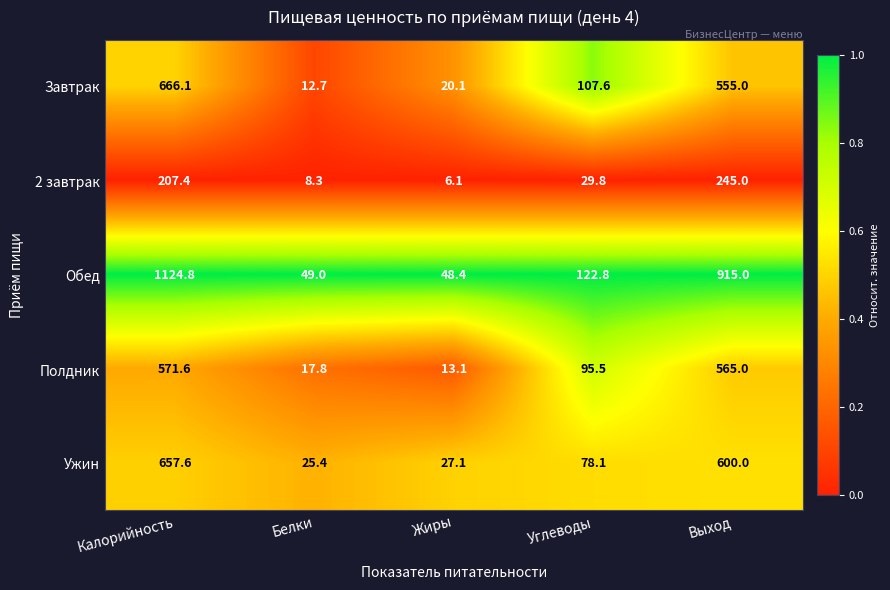

Is it true that Обед equals 1124.8 at Калорийность?

True